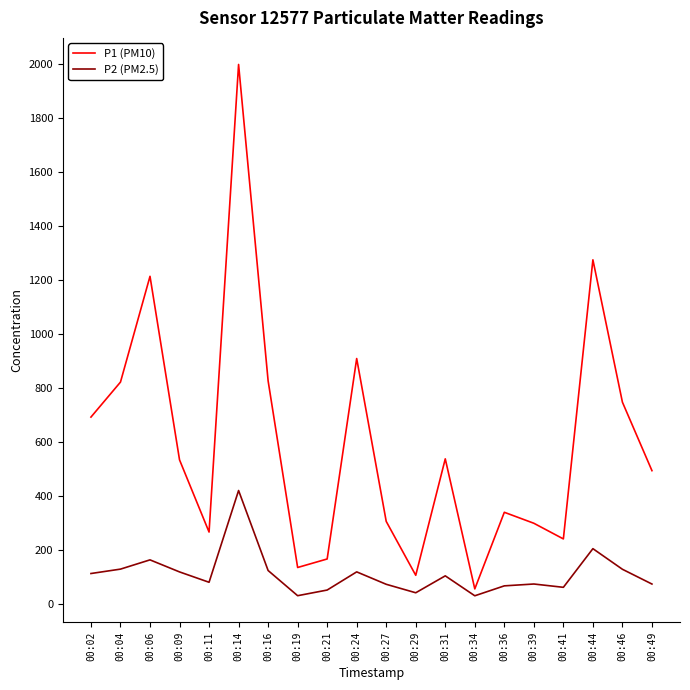

List the series in order of their overall mean, lowest first.

P2 (PM2.5), P1 (PM10)